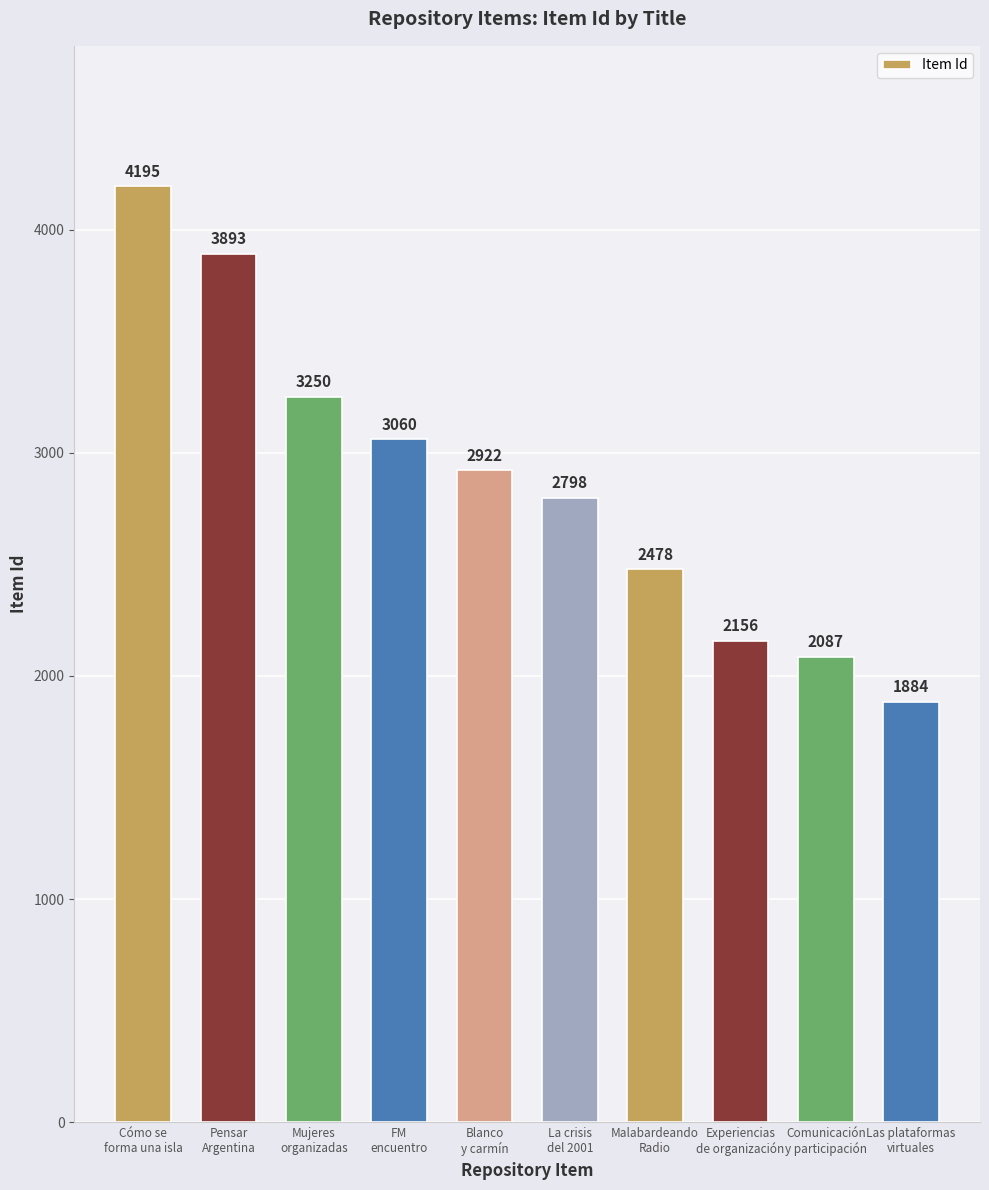

Does the chart contain stacked bars?

No